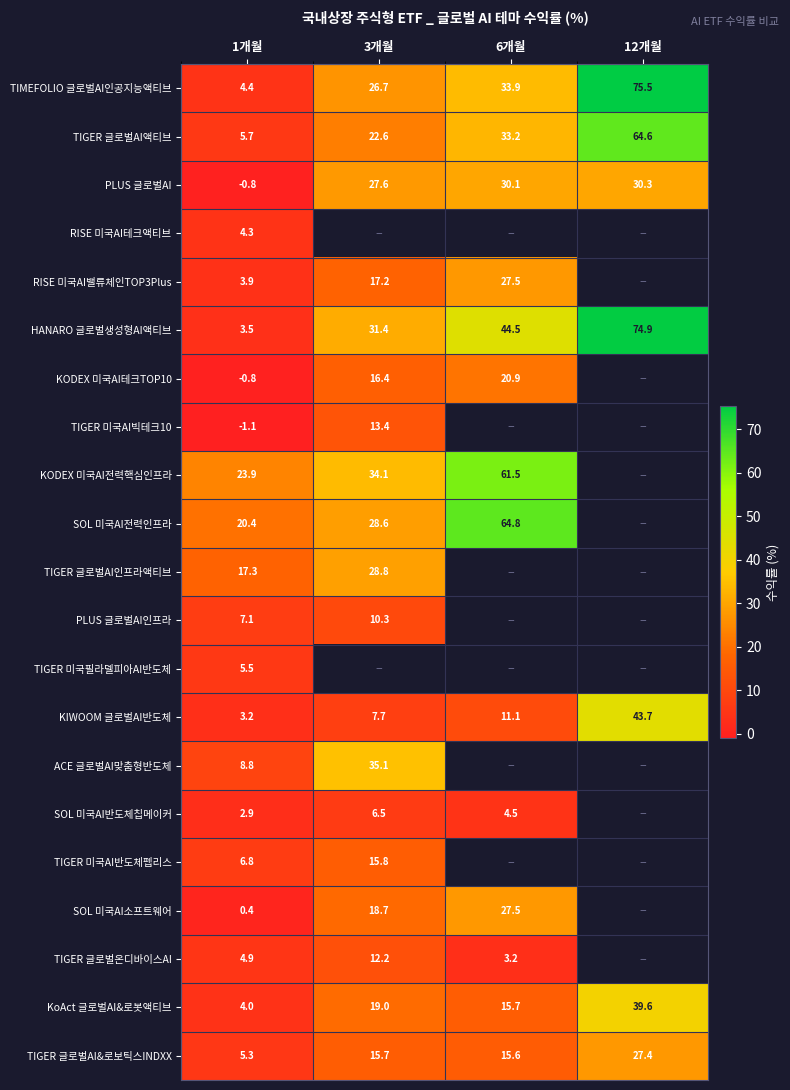

Is the value of KODEX 미국AI전력핵심인프라 at 3개월 greater than the value of TIGER 글로벌AI인프라액티브 at 3개월?

Yes